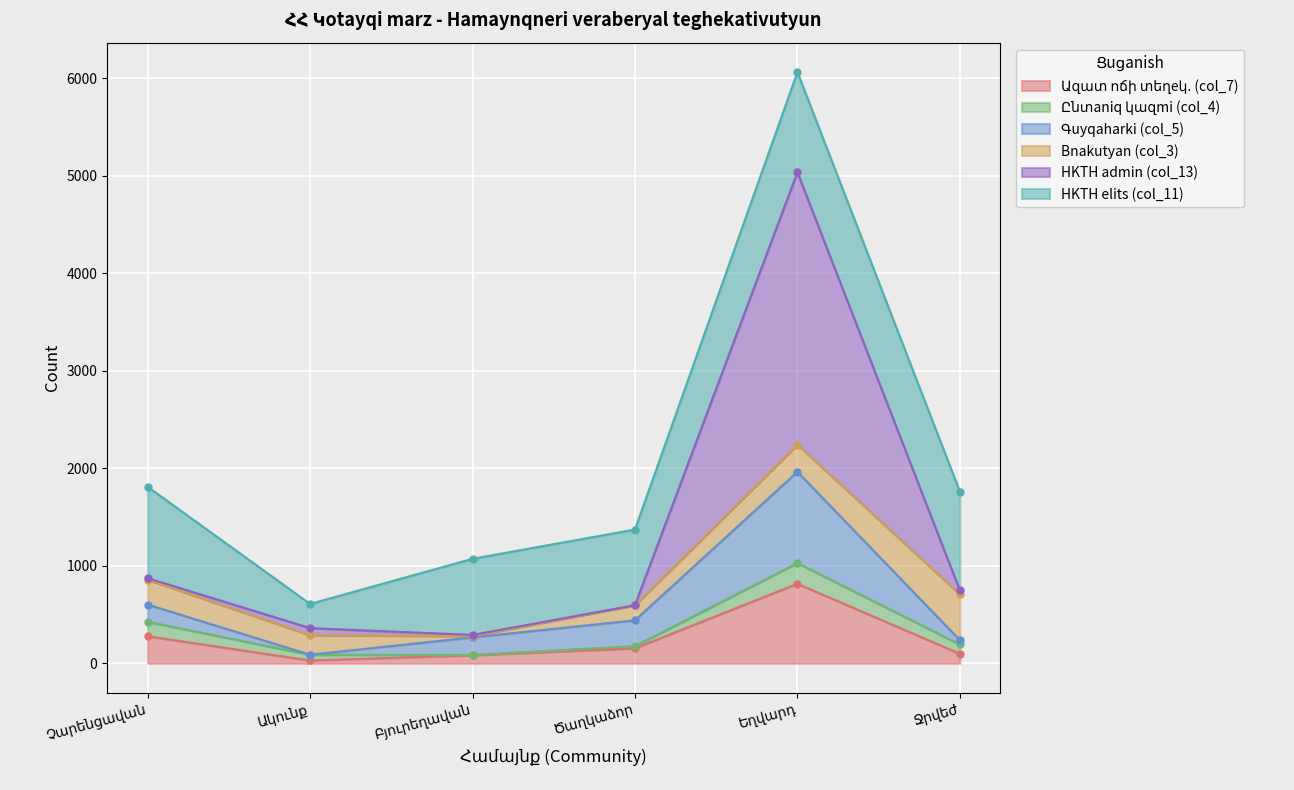

Is it true that Գuyqaharki (col_5) equals 602 at Չարենցավան?

True